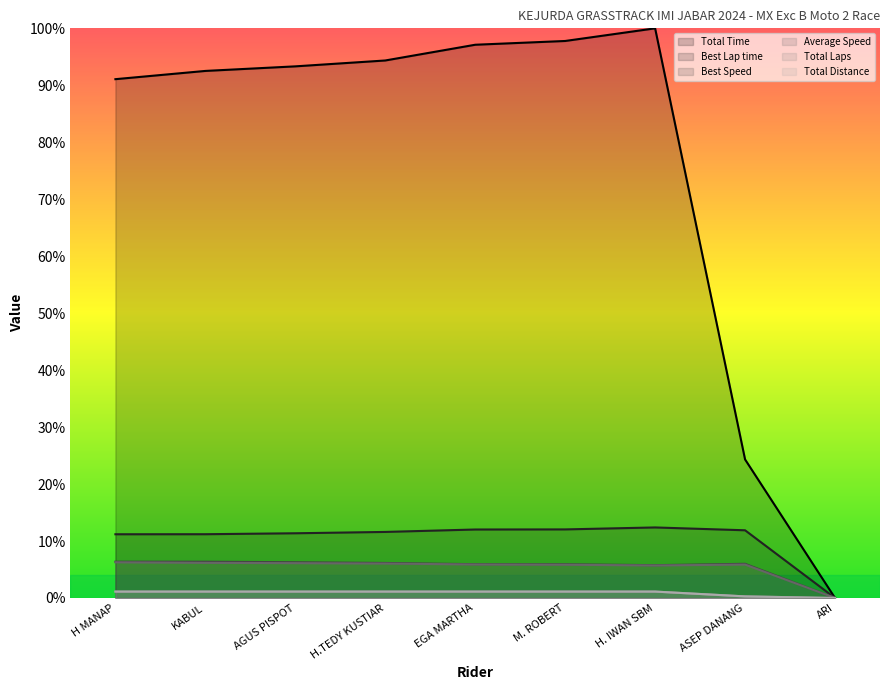

True or false: Total Laps and Average Speed intersect in this chart.

False